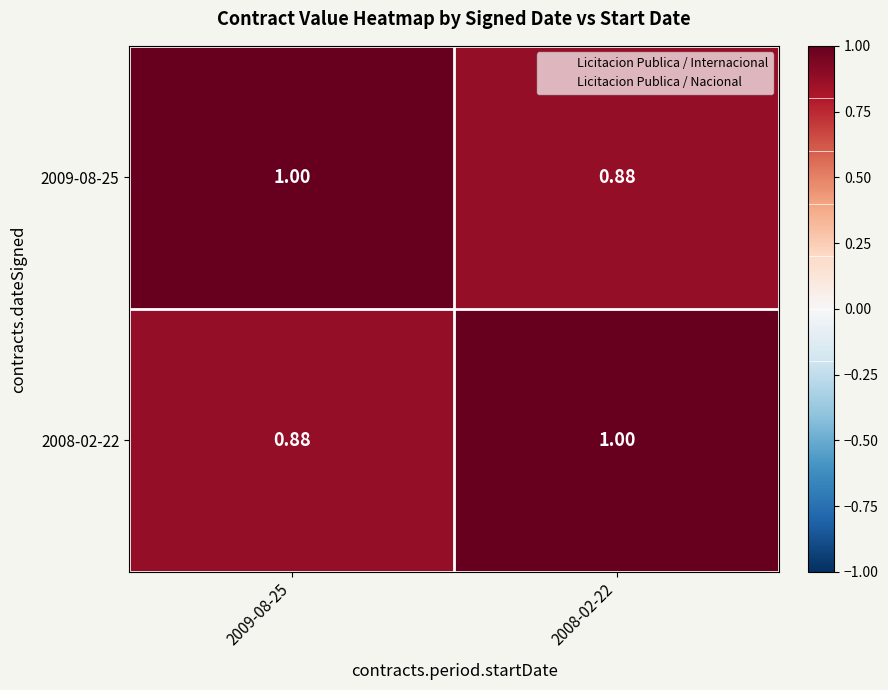

Is the value of 2009-08-25 at 2009-08-25 greater than the value of 2008-02-22 at 2009-08-25?

Yes